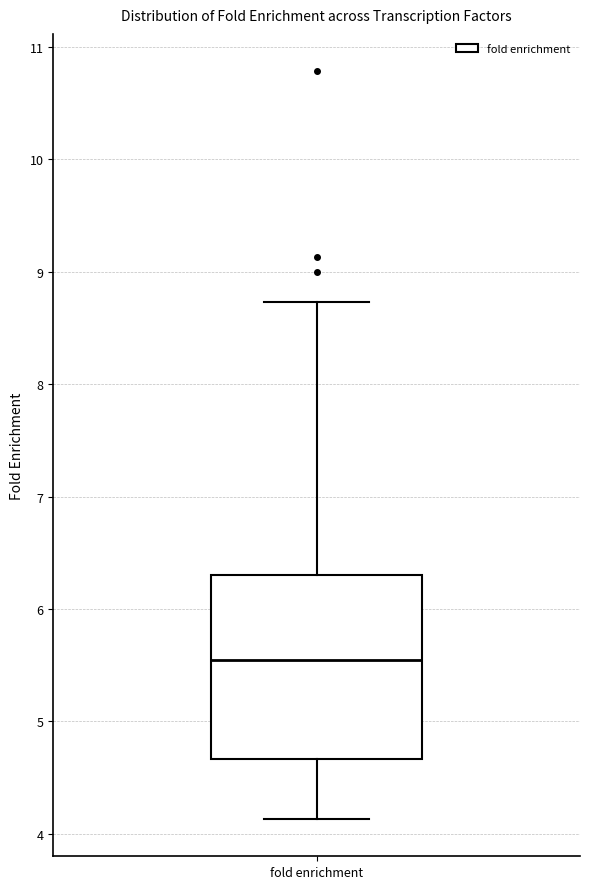

Transcribe this box plot: give where the median line is, the range the box spans, and where the two whiskers end, as read against the y-axis. The values are not printed on the chart, so give them approximately, as read against the axis.

median 5.5, box 4.7 to 6.3, whiskers 4.1 to 8.7